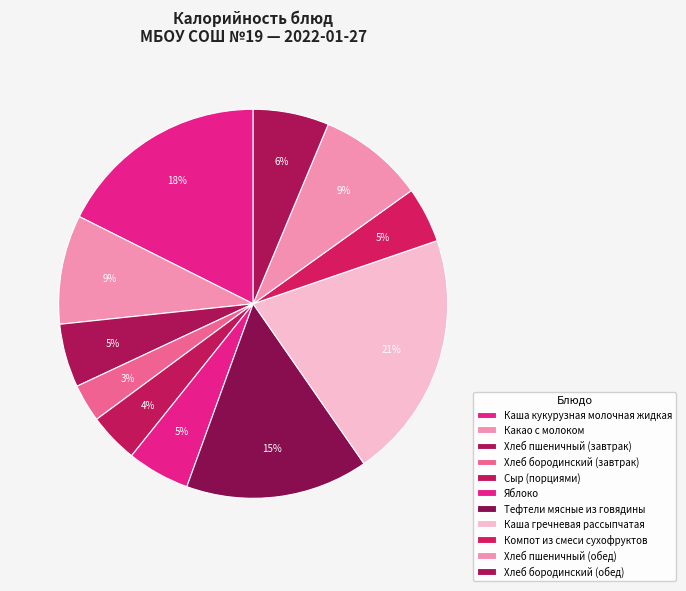

Which category has the smallest portion of the pie?

Хлеб бородинский (завтрак)